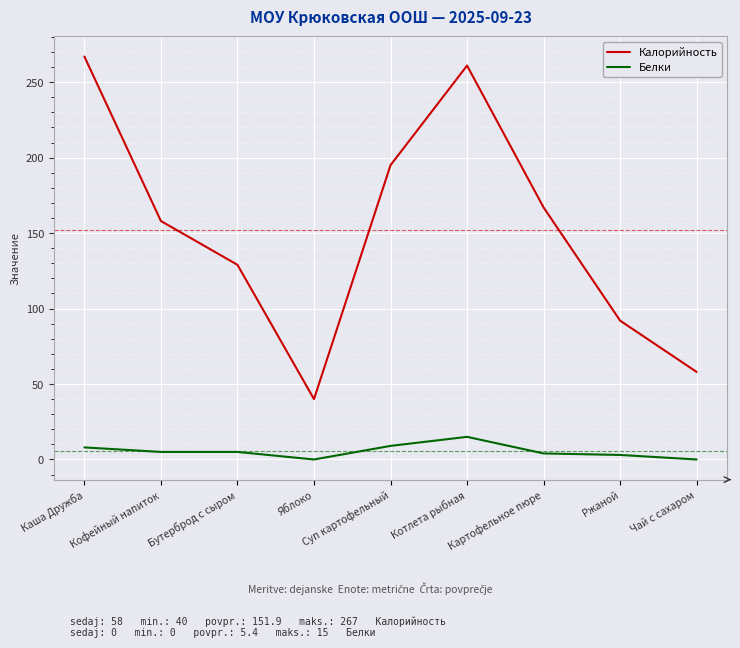

List the series in order of their overall mean, highest first.

Калорийность, Белки